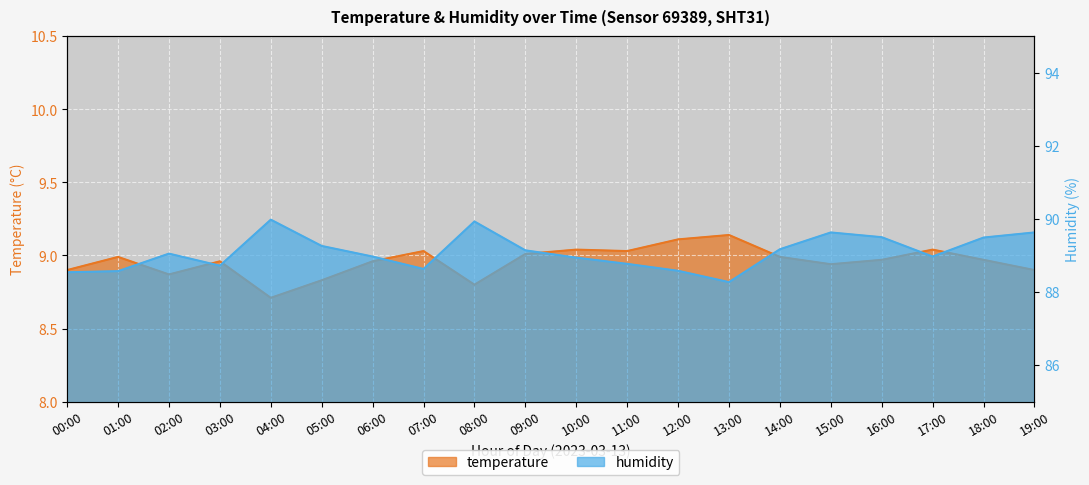

Which series has the largest total across all categories?

humidity